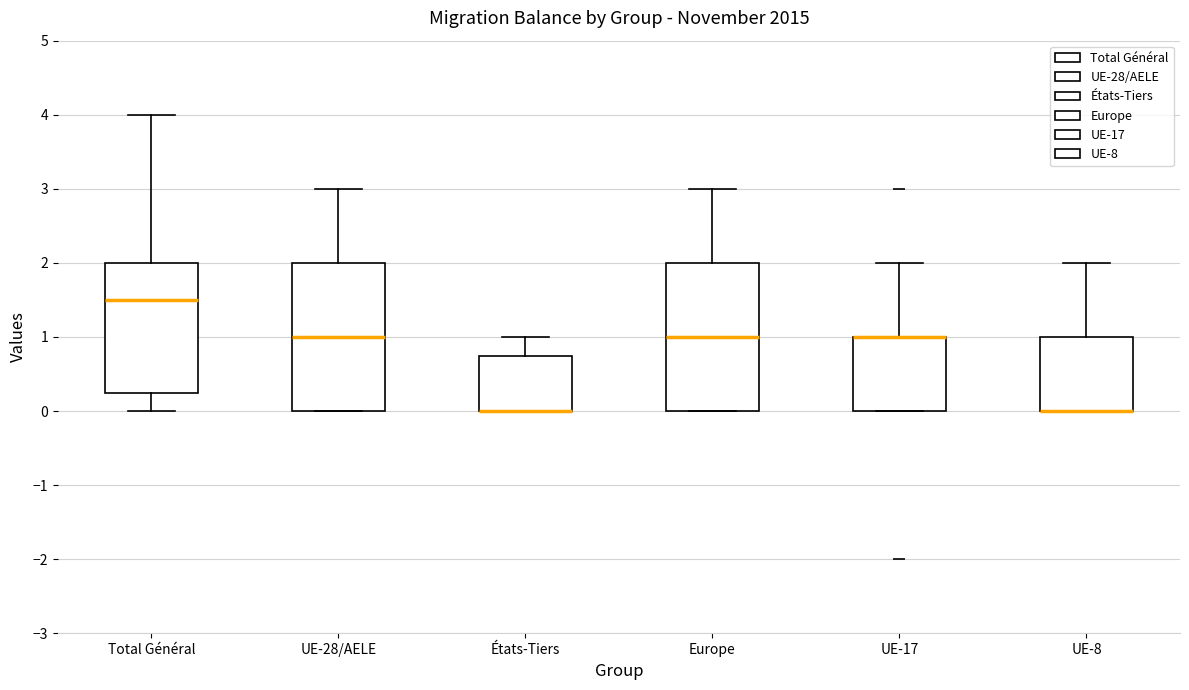

Reading left to right, transcribe this box plot: for each box, give where its median line is, the range the box spans, and where its two whiskers end, as read against the y-axis. The values are not printed on the chart, so give them approximately, as read against the axis.

Total Général: median 1.5, box 0.3 to 2.0, whiskers 0.0 to 4.0
UE-28/AELE: median 1.0, box 0.0 to 2.0, whiskers 0.0 to 3.0
États-Tiers: median 0.0 (drawn on the box's lower edge), box 0.0 to 0.8, whiskers 0.0 to 1.0
Europe: median 1.0, box 0.0 to 2.0, whiskers 0.0 to 3.0
UE-17: median 1.0 (drawn on the box's upper edge), box 0.0 to 1.0, whiskers 0.0 to 2.0
UE-8: median 0.0 (drawn on the box's lower edge), box 0.0 to 1.0, whiskers 0.0 to 2.0